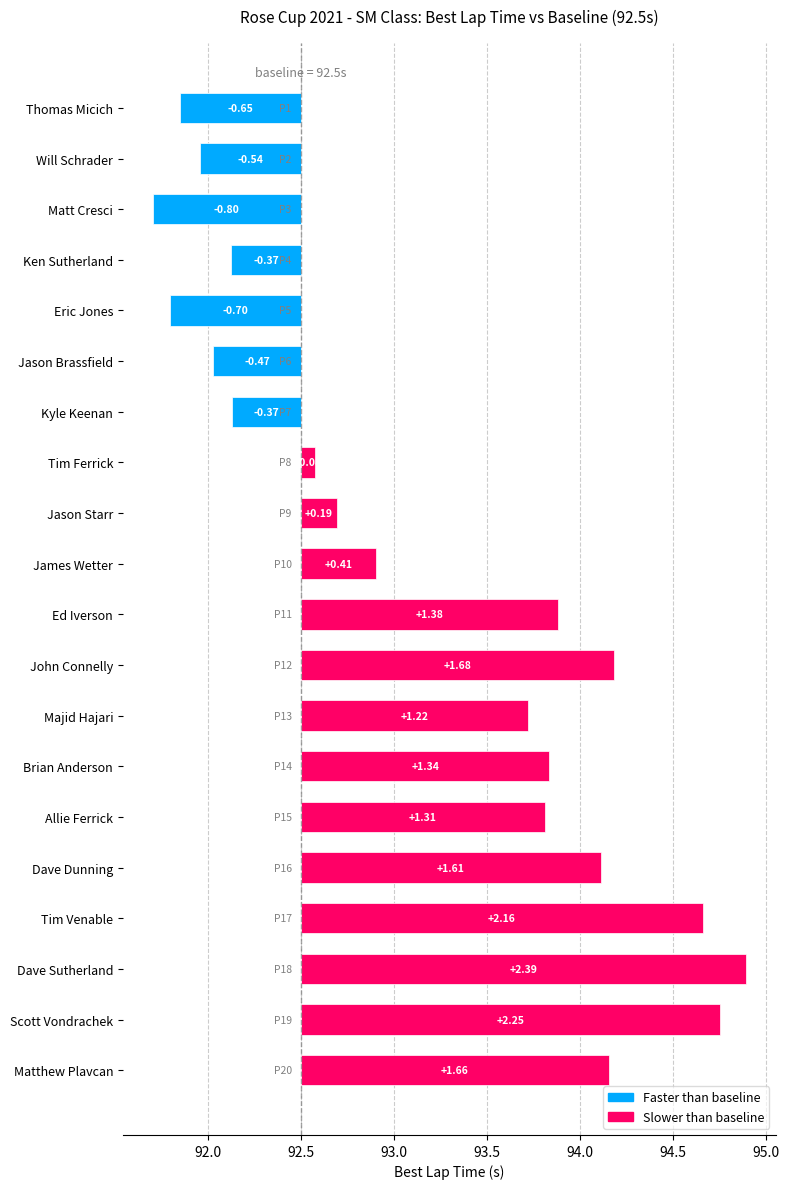

Reading left to right, what are all the values shown in this chart?

Thomas Micich=-0.7	Will Schrader=-0.5	Matt Cresci=-0.8	Ken Sutherland=-0.4	Eric Jones=-0.7	Jason Brassfield=-0.5	Kyle Keenan=-0.4	Tim Ferrick=0.1	Jason Starr=0.2	James Wetter=0.4	Ed Iverson=1.4	John Connelly=1.7	Majid Hajari=1.2	Brian Anderson=1.3	Allie Ferrick=1.3	Dave Dunning=1.6	Tim Venable=2.2	Dave Sutherland=2.4	Scott Vondrachek=2.3	Matthew Plavcan=1.7